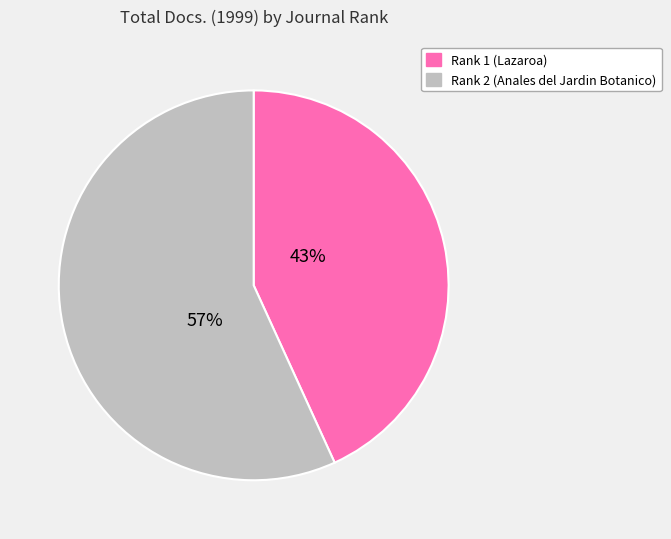

Is there a majority slice in this chart?

Yes